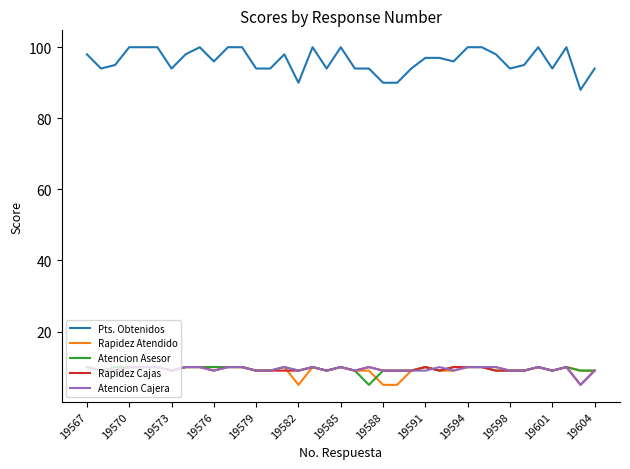

What is the maximum value shown in the chart?

100